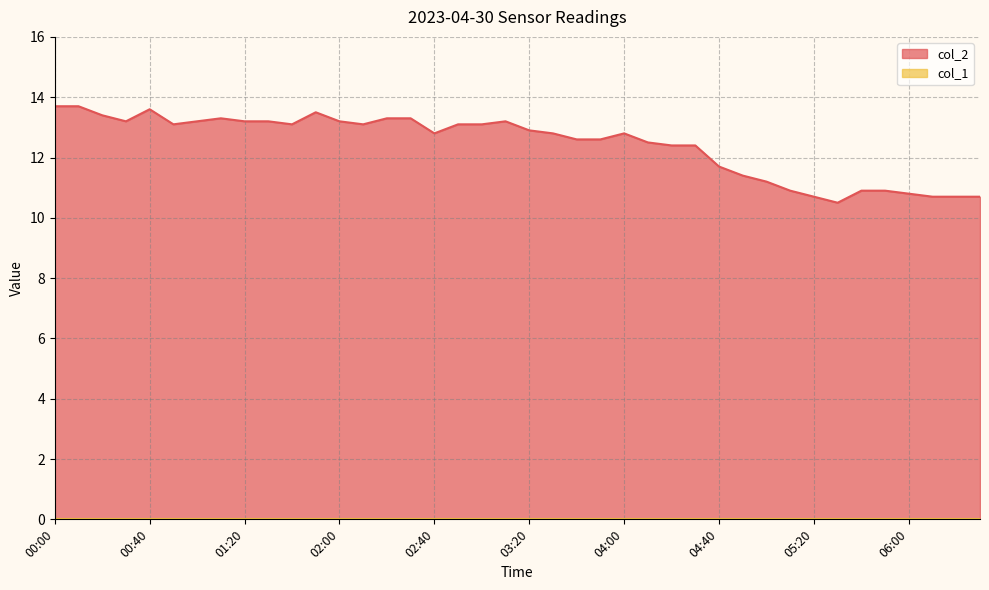

The chart shows a value of 12.8 at 04:00. True or false?

True